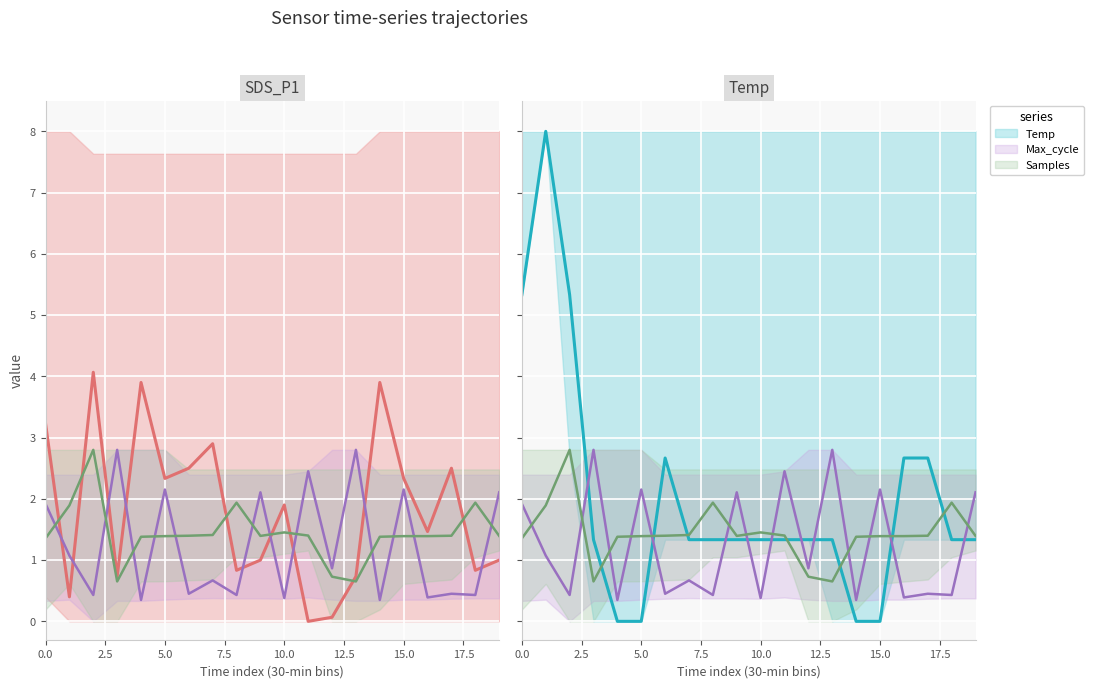

What is the difference between the maximum and minimum values in the Samples series?

2.1